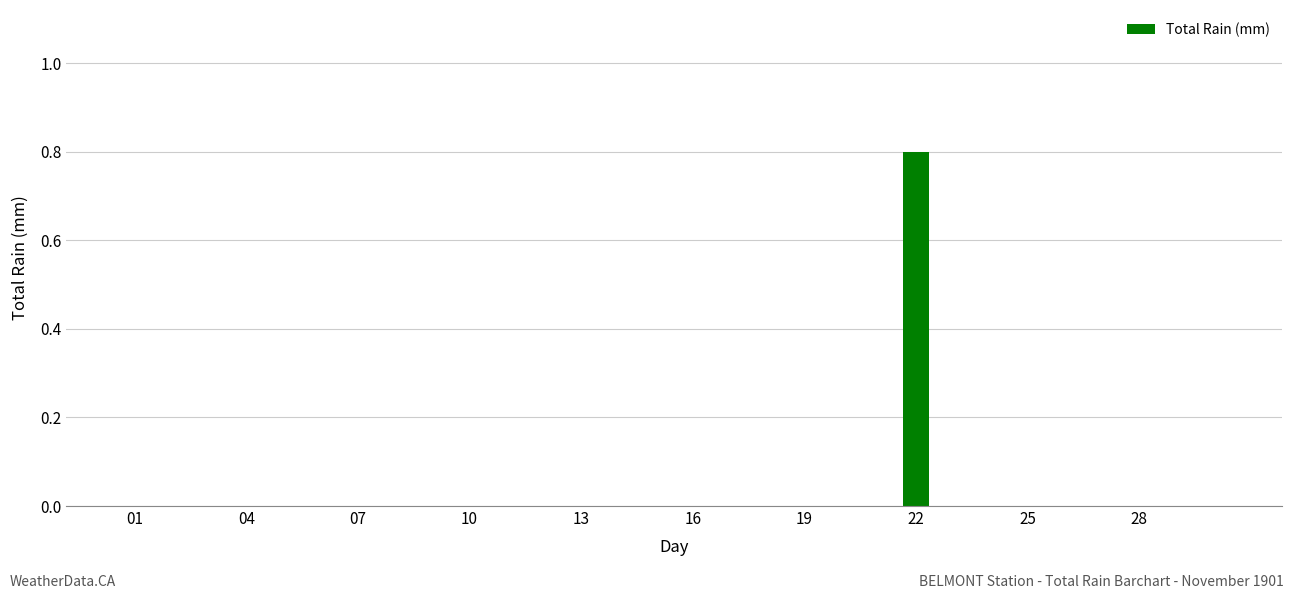

What is the greatest value displayed?

0.8